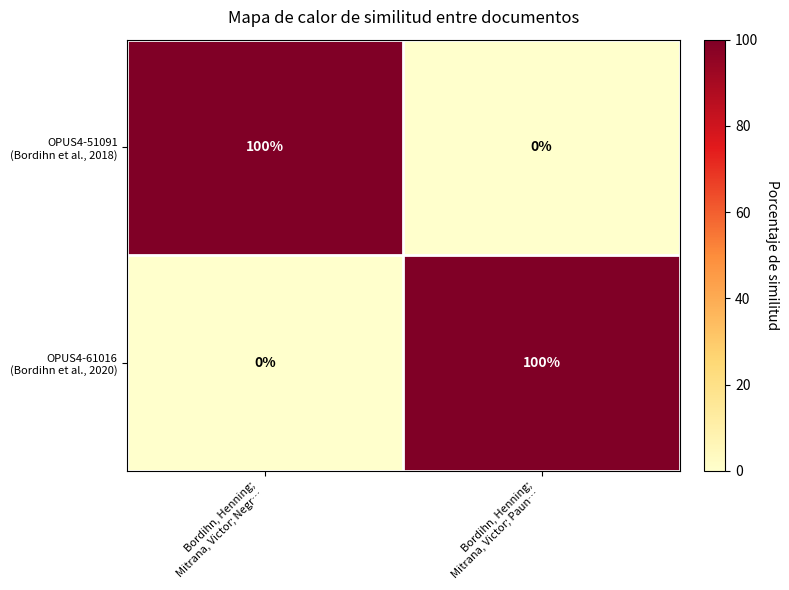

What is the spread (max minus min) of values at Bordihn, Henning;
Mitrana, Victor; Negr…?

100